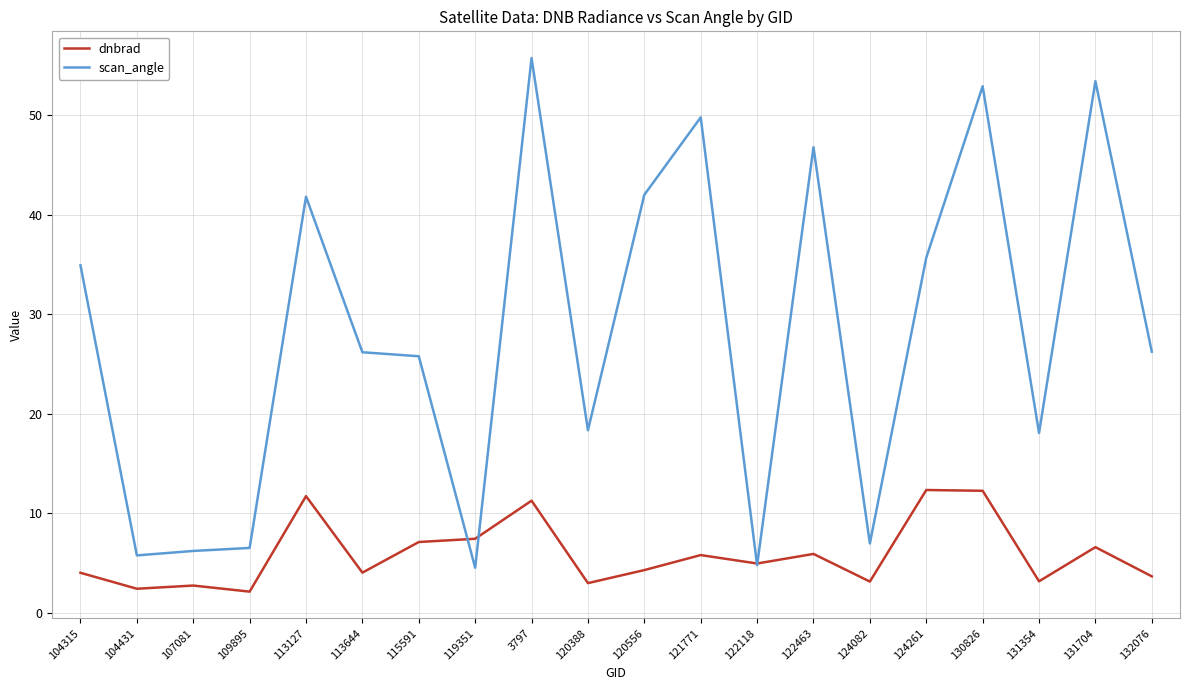

What is the maximum value shown in the chart?

55.7